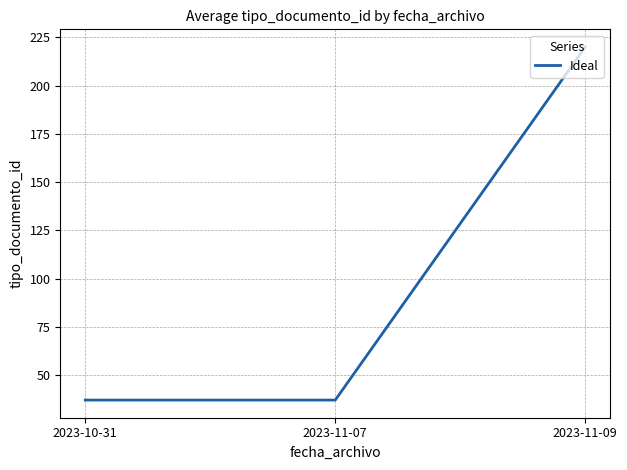

Reading left to right, transcribe all the data shown in this chart.

37	37	220